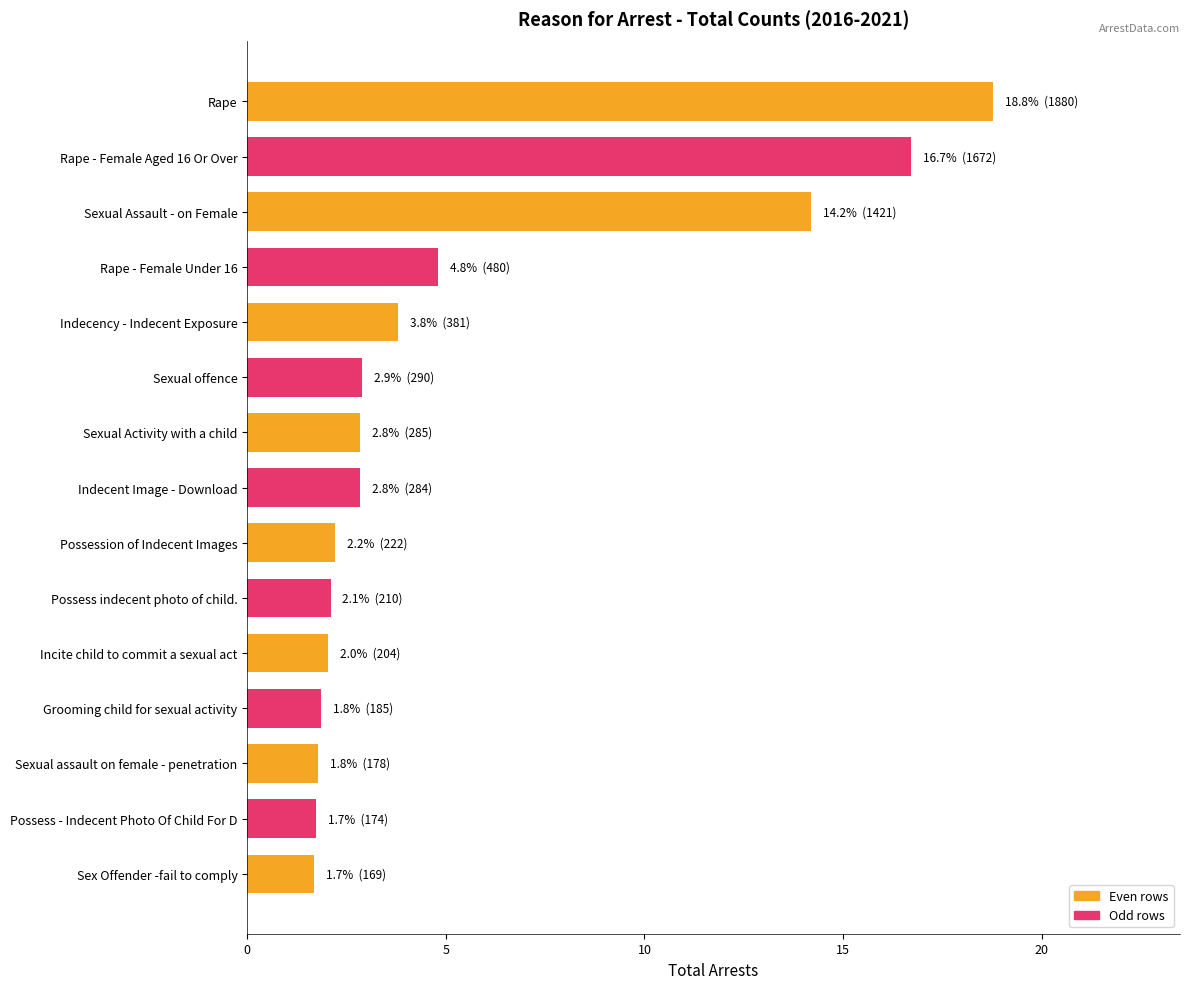

Where is the data nearest to the value 10?

Sexual Assault - on Female